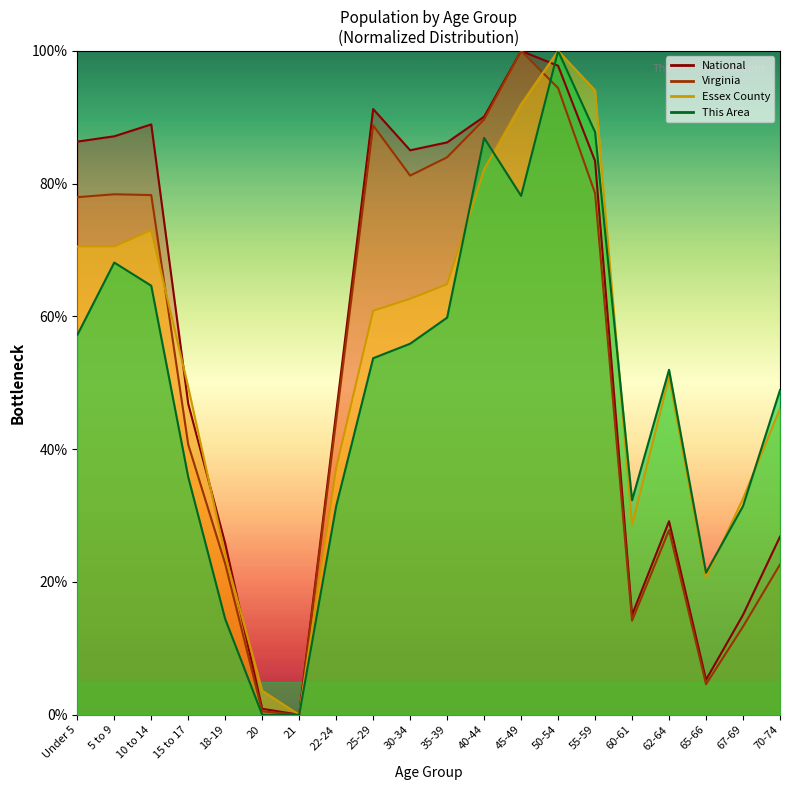

What is the sum of all National values?

1106.6